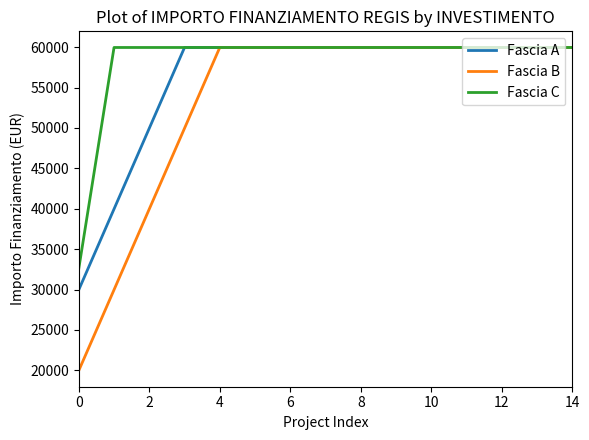

What is the sum of all Fascia C values?

872113